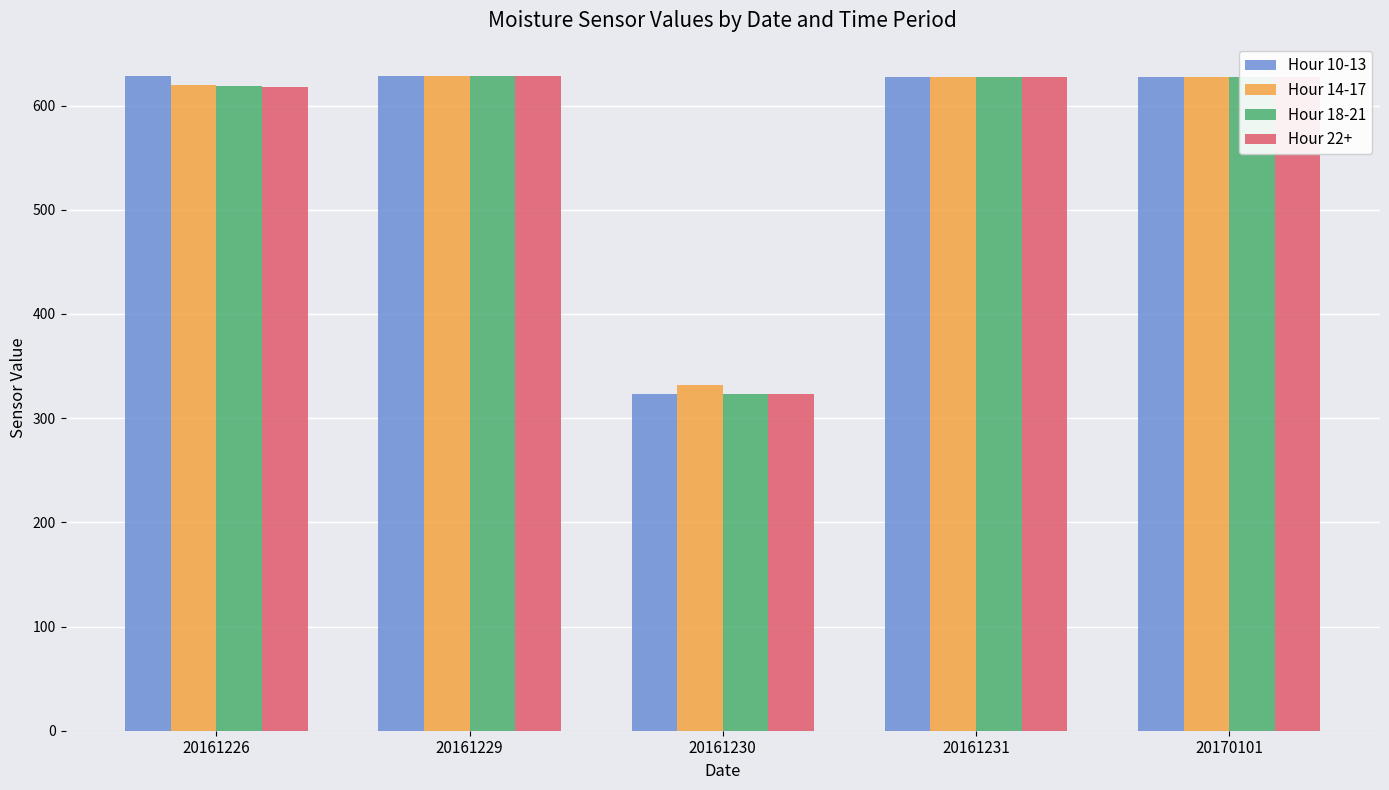

True or false: Hour 22+ has a value of 1028 at 20161226.

False